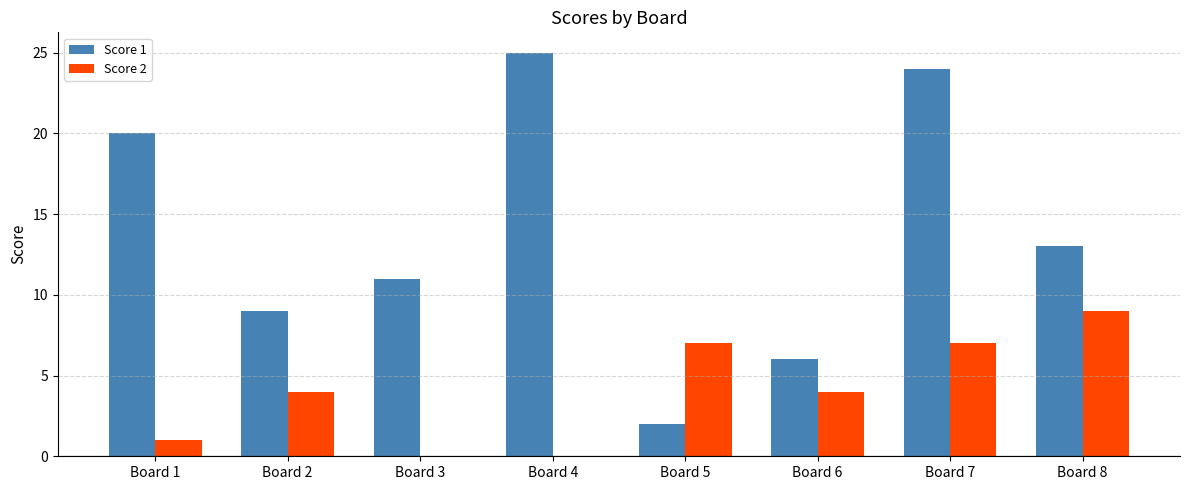

How many groups of bars are there?

8